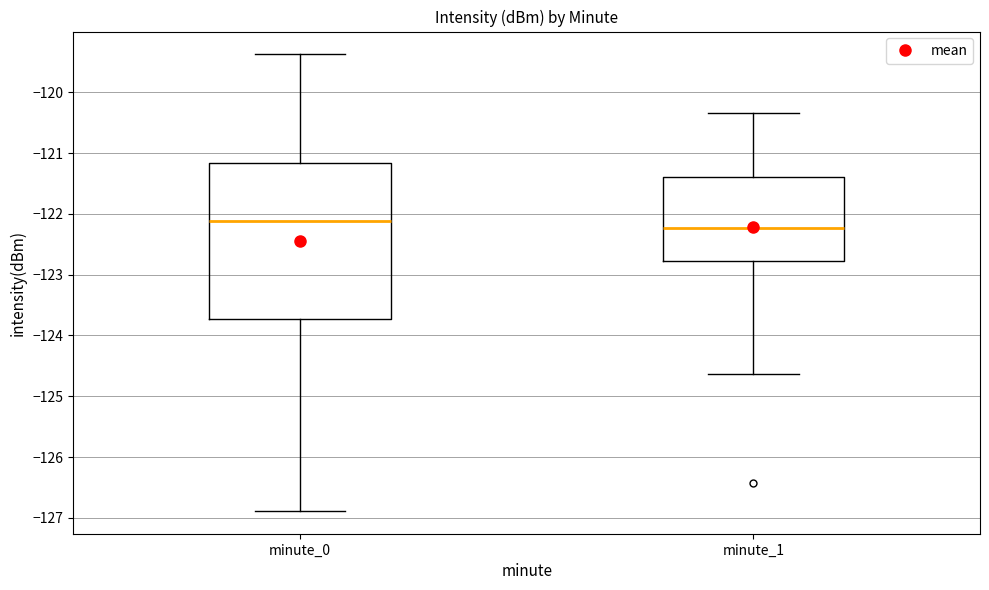

Reading left to right, transcribe this box plot: for each box, give where its median line is, the range the box spans, and where its two whiskers end, as read against the y-axis. The values are not printed on the chart, so give them approximately, as read against the axis.

minute_0: median -122.1, box -123.7 to -121.2, whiskers -126.9 to -119.4
minute_1: median -122.2, box -122.8 to -121.4, whiskers -124.6 to -120.3